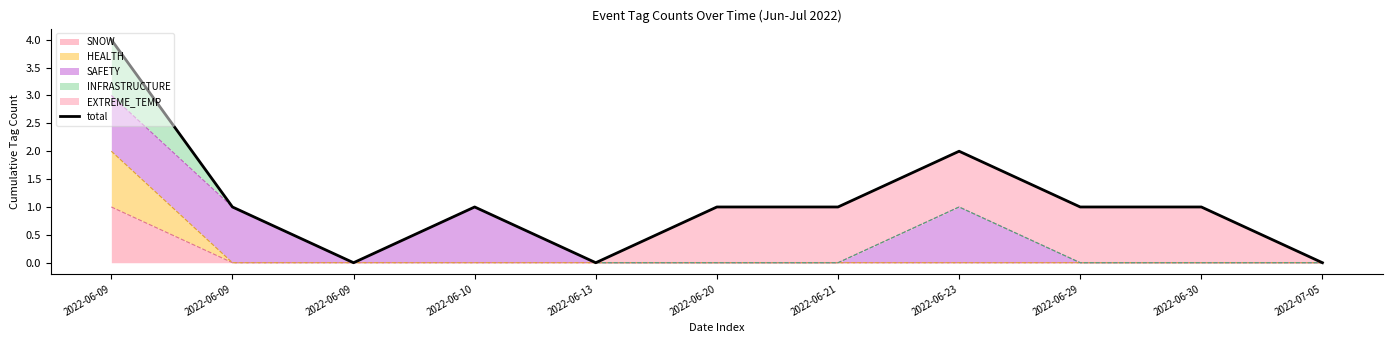

What is the greatest value displayed?

4